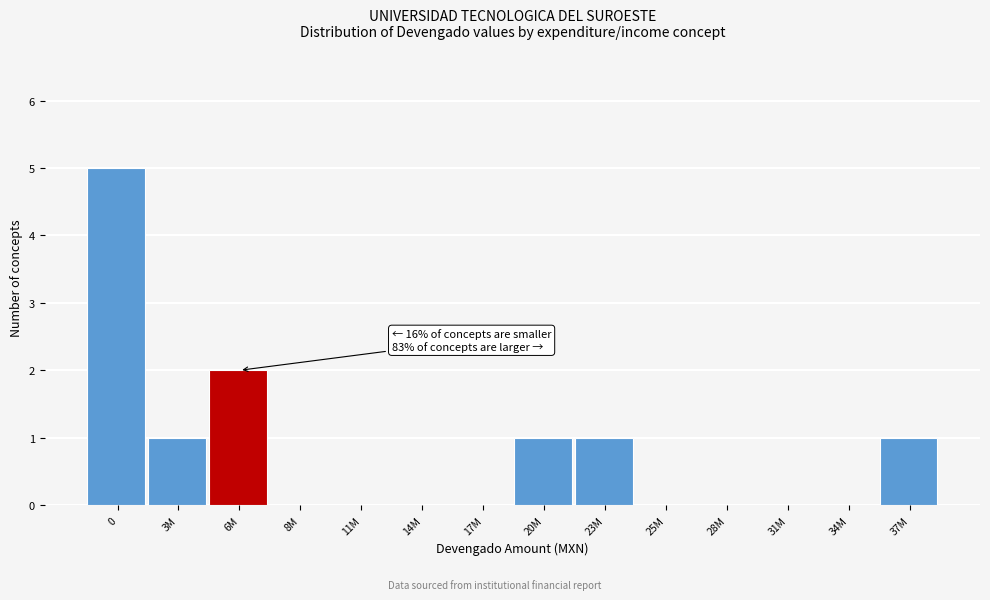

Reading right to left, transcribe all the data shown in this chart.

37M=1	34M=0	31M=0	28M=0	25M=0	23M=1	20M=1	17M=0	14M=0	11M=0	8M=0	6M=2	3M=1	0=5